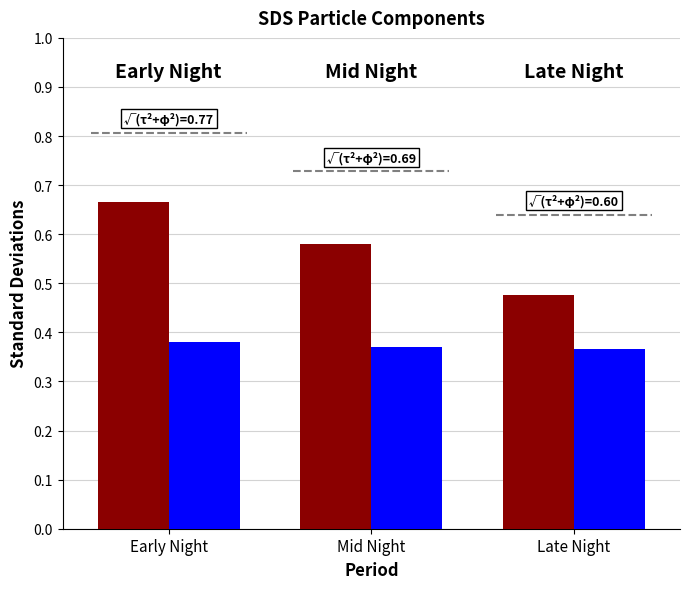

Which label corresponds to the largest value in the chart?

Early Night